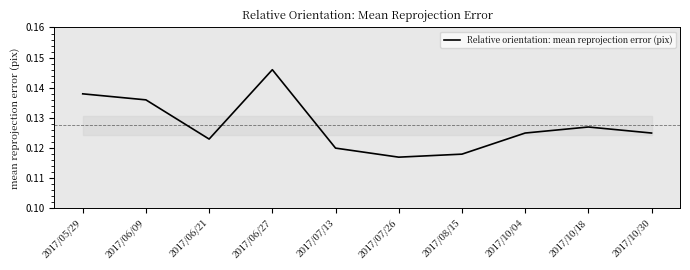

Is it true that the value at 2017/10/04 is 0.2?

False